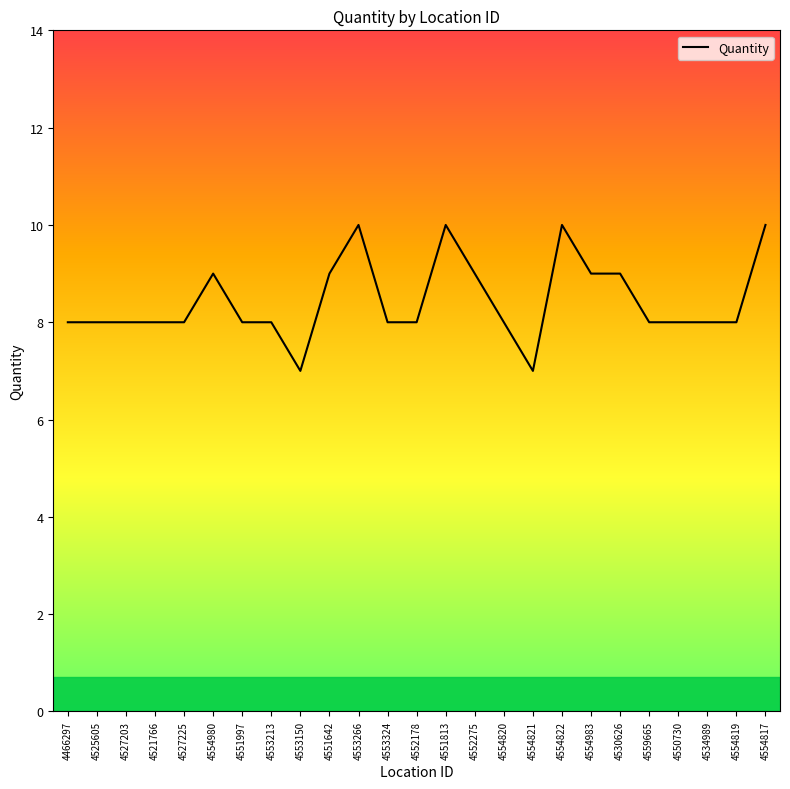

True or false: the data shows 8 at 4559665.

True